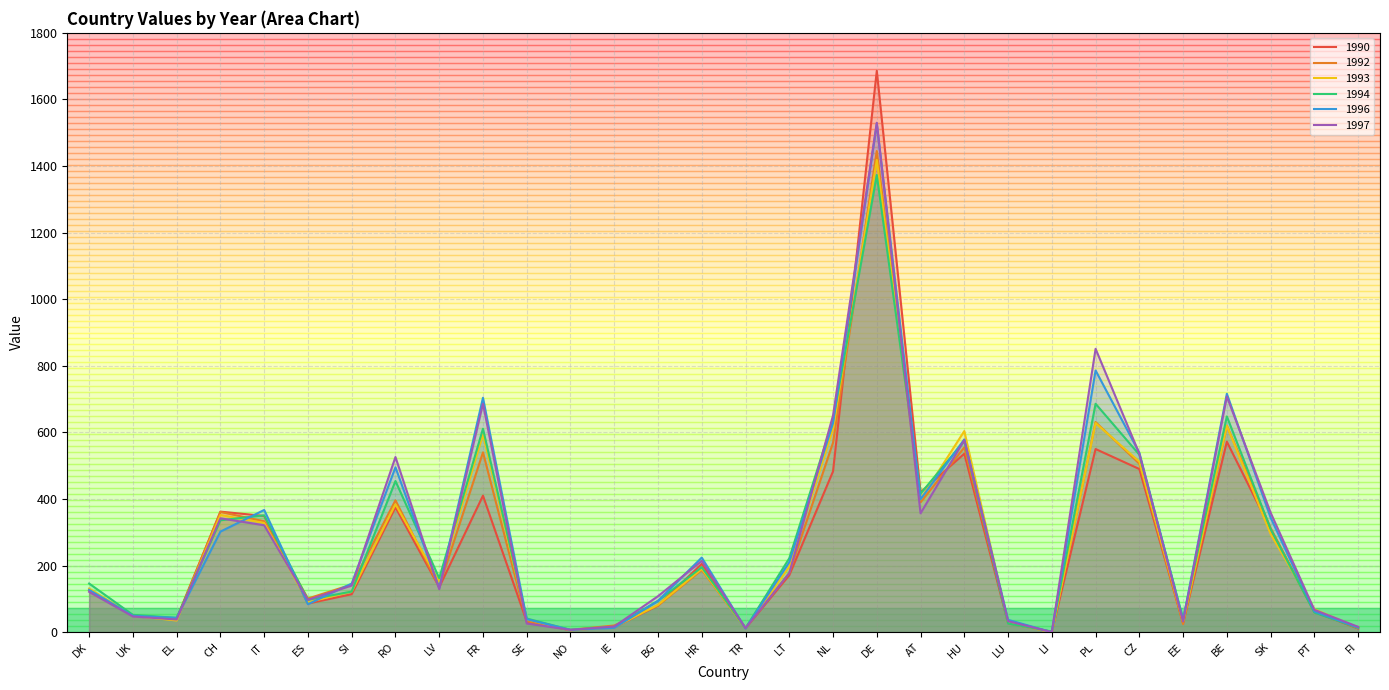

Reading left to right, list all the values displayed in this chart.

1990: DK=125	UK=50	EL=41	CH=362	IT=349	ES=86	SI=114	RO=375	LV=135	FR=410	SE=32	NO=6	IE=15	BG=80	HR=205	TR=12	LT=171	NL=483	DE=1686	AT=420	HU=536	LU=27	LI=1	PL=550	CZ=490	EE=28	BE=572	SK=309	PT=61	FI=11
1992: DK=126	UK=49	EL=39	CH=361	IT=333	ES=101	SI=143	RO=396	LV=137	FR=540	SE=33	NO=7	IE=20	BG=80	HR=187	TR=12	LT=178	NL=569	DE=1445	AT=390	HU=555	LU=34	LI=0	PL=631	CZ=506	EE=24	BE=620	SK=313	PT=61	FI=13
1993: DK=131	UK=49	EL=35	CH=352	IT=328	ES=90	SI=122	RO=384	LV=152	FR=594	SE=39	NO=6	IE=15	BG=82	HR=190	TR=12	LT=197	NL=611	DE=1418	AT=399	HU=604	LU=28	LI=0	PL=628	CZ=512	EE=33	BE=620	SK=295	PT=69	FI=13
1994: DK=146	UK=52	EL=43	CH=336	IT=351	ES=97	SI=122	RO=454	LV=162	FR=611	SE=41	NO=7	IE=16	BG=94	HR=195	TR=12	LT=222	NL=637	DE=1373	AT=416	HU=574	LU=26	LI=2	PL=686	CZ=533	EE=40	BE=648	SK=310	PT=59	FI=13
1996: DK=127	UK=49	EL=43	CH=302	IT=367	ES=84	SI=146	RO=495	LV=133	FR=704	SE=39	NO=7	IE=13	BG=94	HR=224	TR=11	LT=210	NL=628	DE=1527	AT=399	HU=579	LU=37	LI=0	PL=786	CZ=539	EE=36	BE=716	SK=344	PT=62	FI=14
1997: DK=121	UK=47	EL=38	CH=342	IT=321	ES=97	SI=140	RO=526	LV=129	FR=686	SE=26	NO=7	IE=17	BG=108	HR=214	TR=12	LT=177	NL=651	DE=1530	AT=357	HU=577	LU=33	LI=0	PL=851	CZ=536	EE=32	BE=708	SK=359	PT=67	FI=16